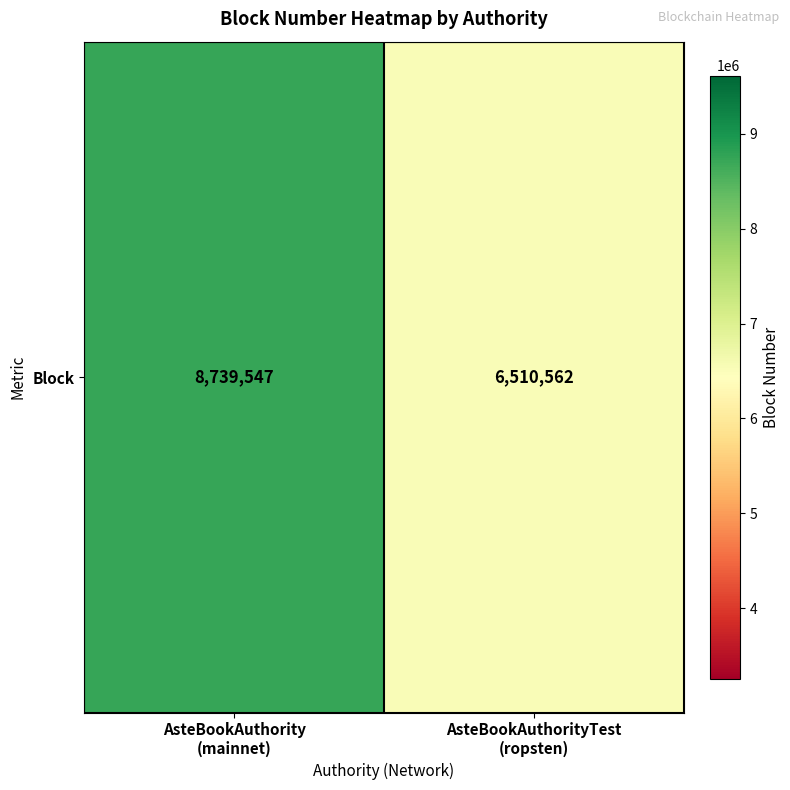

List the labels in order of value, largest first.

AsteBookAuthority
(mainnet), AsteBookAuthorityTest
(ropsten)